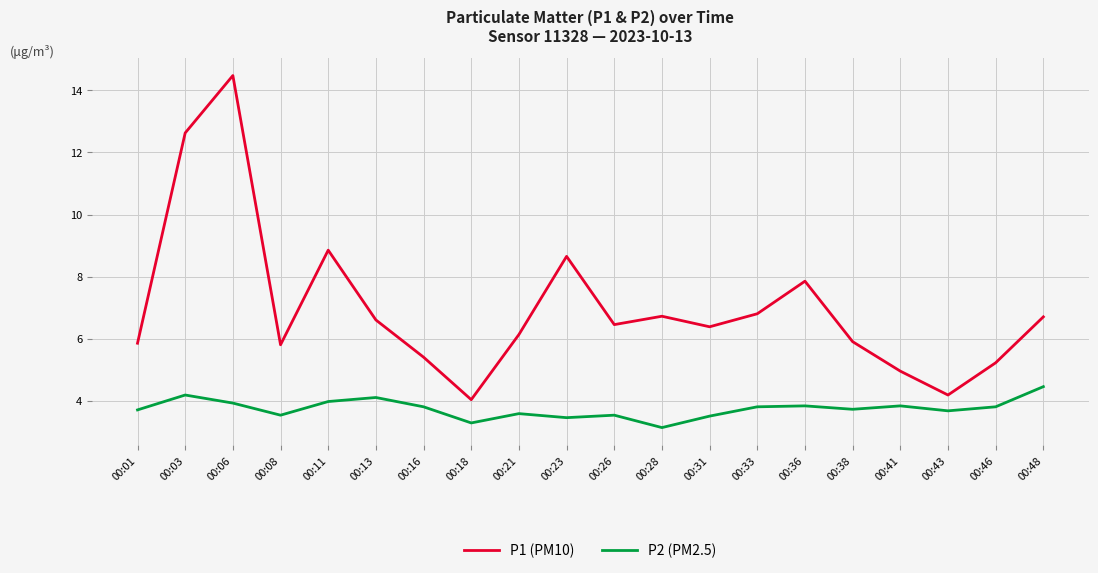

How many lines are shown in the chart?

2